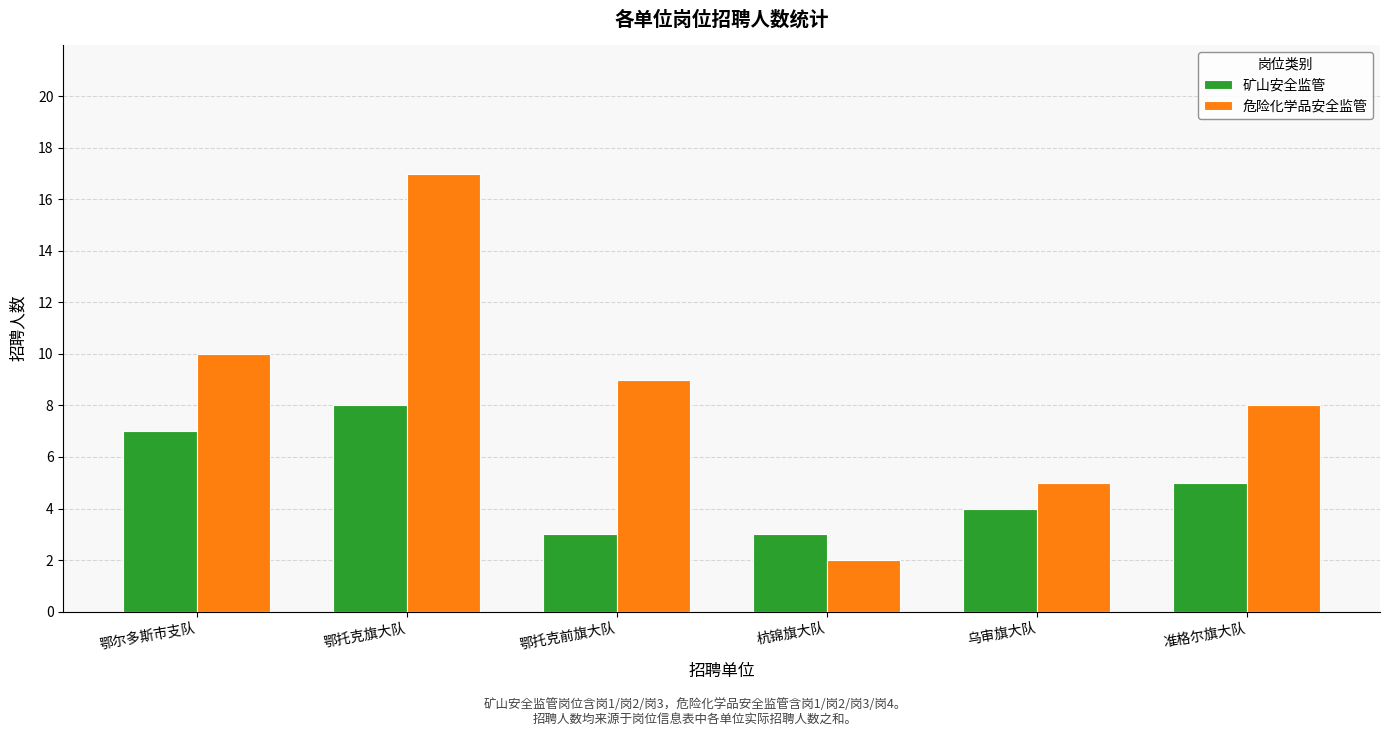

Between 鄂尔多斯市支队 and 鄂托克旗大队, which series saw the biggest shift?

危险化学品安全监管